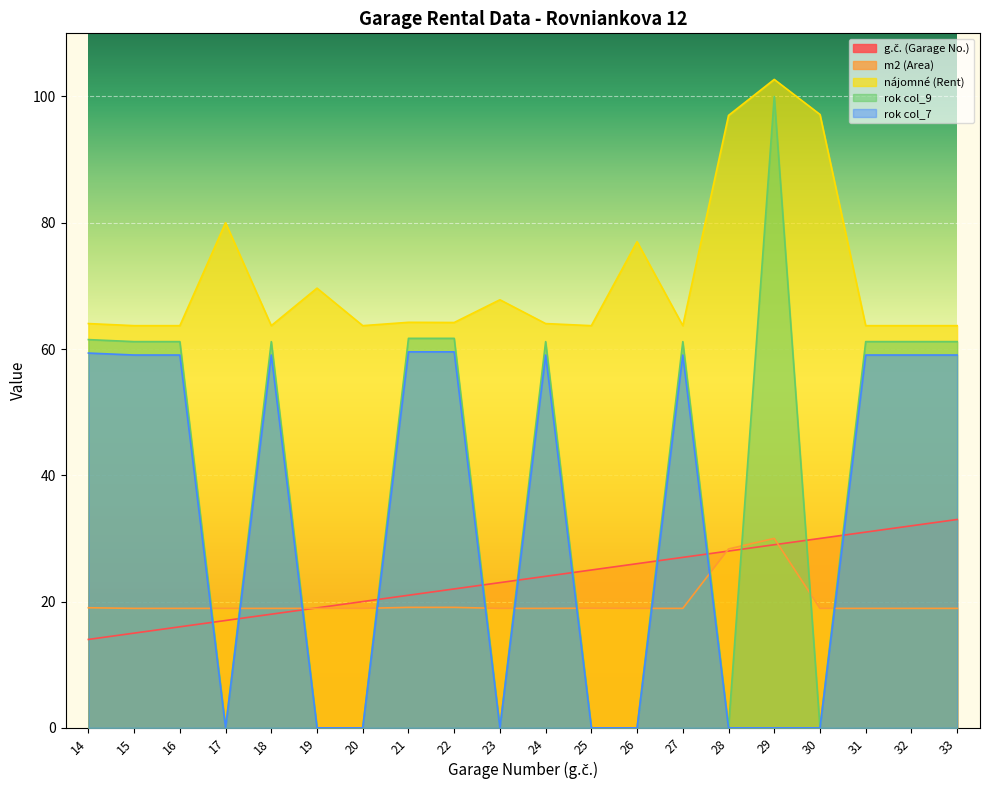

Where is the first local minimum for rok col_9?

17